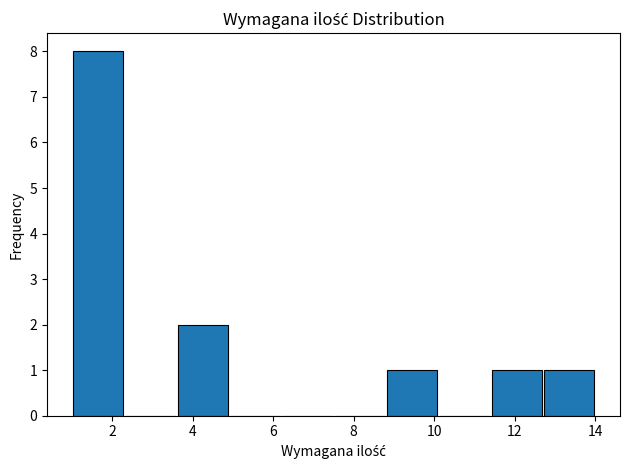

Reading left to right, transcribe this chart: for each bar, give the range it covers on the x-axis and its height. Neither the bar edges nor the heights are printed on the chart, so give them approximately, as read against the axes.

1.0 to 2.3: 8
2.3 to 3.6: 0
3.6 to 4.9: 2
4.9 to 6.2: 0
6.2 to 7.5: 0
7.5 to 8.8: 0
8.8 to 10.1: 1
10.1 to 11.4: 0
11.4 to 12.7: 1
12.7 to 14.0: 1